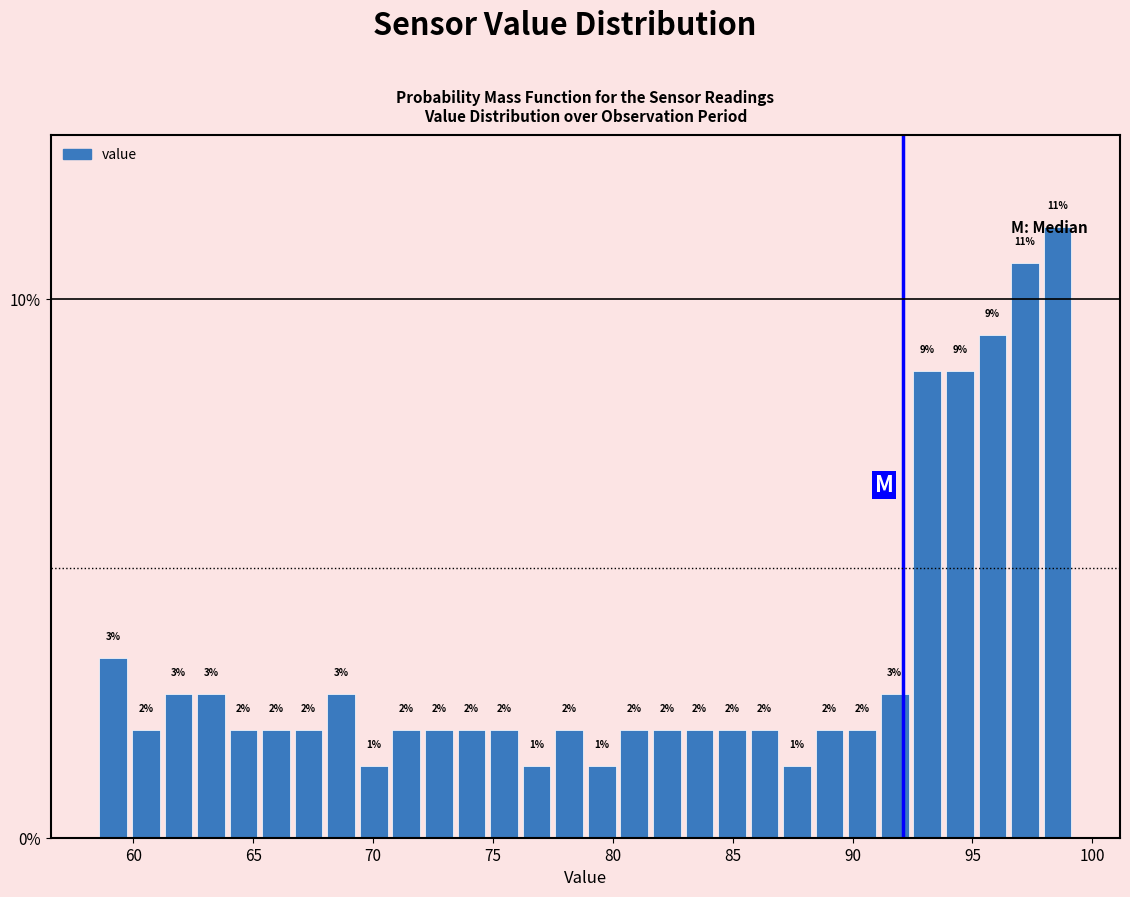

Read against the x-axis, roughly where is the centre of the tallest bar?

98.5